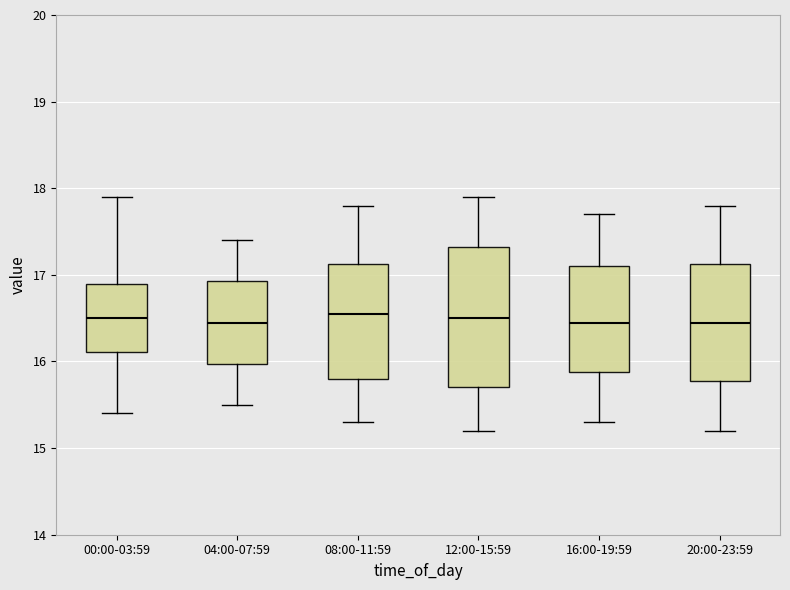

Reading left to right, read every box against the y-axis: the position of its median line, the range the box covers, and the ends of its whiskers. The values are not printed on the chart, so give them approximately, as read against the axis.

00:00-03:59: median 16.5, box 16.1 to 16.9, whiskers 15.4 to 17.9
04:00-07:59: median 16.5, box 16.0 to 16.9, whiskers 15.5 to 17.4
08:00-11:59: median 16.6, box 15.8 to 17.1, whiskers 15.3 to 17.8
12:00-15:59: median 16.5, box 15.7 to 17.3, whiskers 15.2 to 17.9
16:00-19:59: median 16.5, box 15.9 to 17.1, whiskers 15.3 to 17.7
20:00-23:59: median 16.5, box 15.8 to 17.1, whiskers 15.2 to 17.8